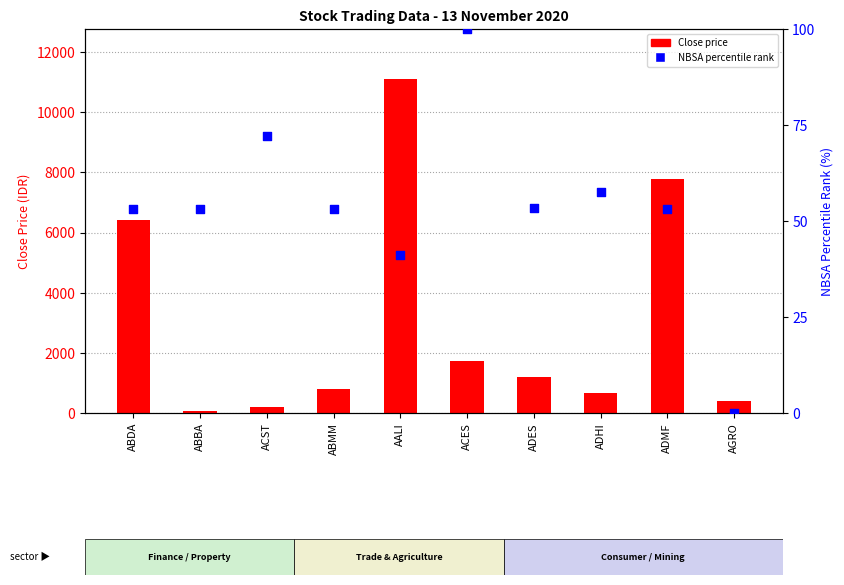

Which series contains the lowest Y value?

NBSA percentile rank